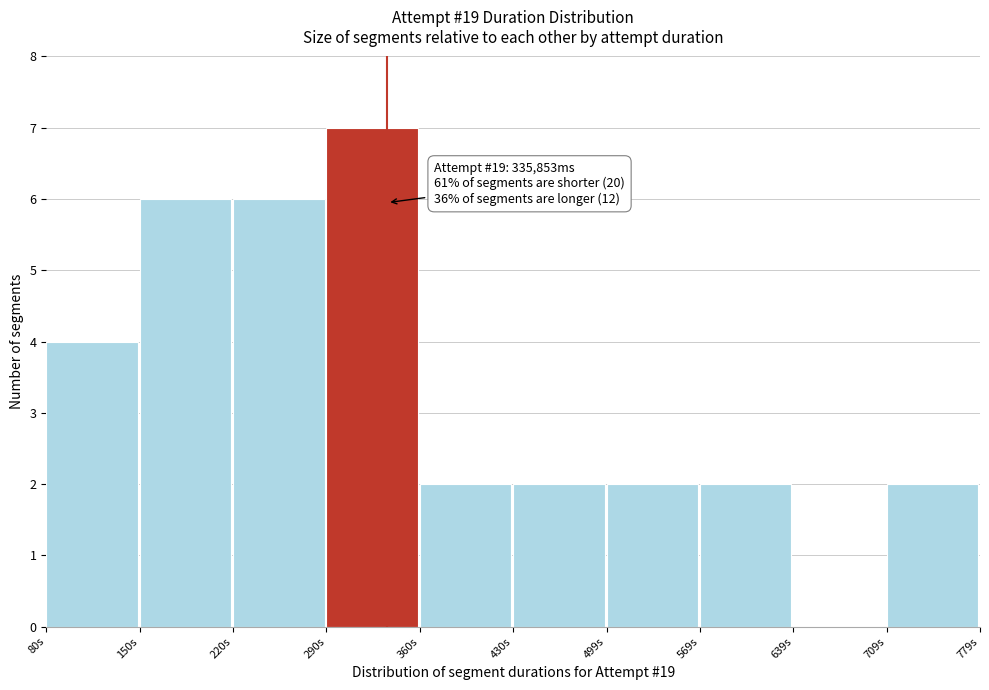

Reading left to right, what are all the values shown in this chart?

80s=4	150s=6	220s=6	290s=7	360s=2	430s=2	499s=2	569s=2	639s=0	709s=2